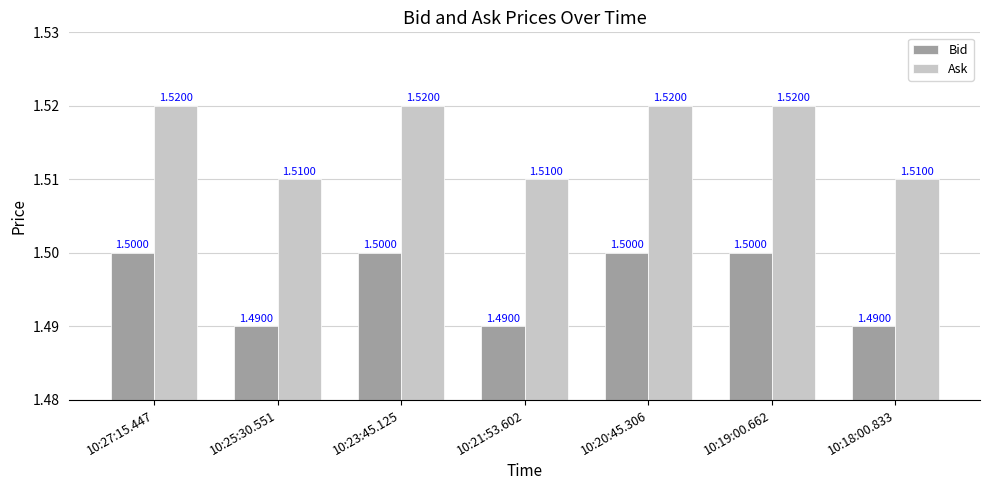

What is the sum of the Bid values at 10:23:45.125 and 10:18:00.833?

3.0